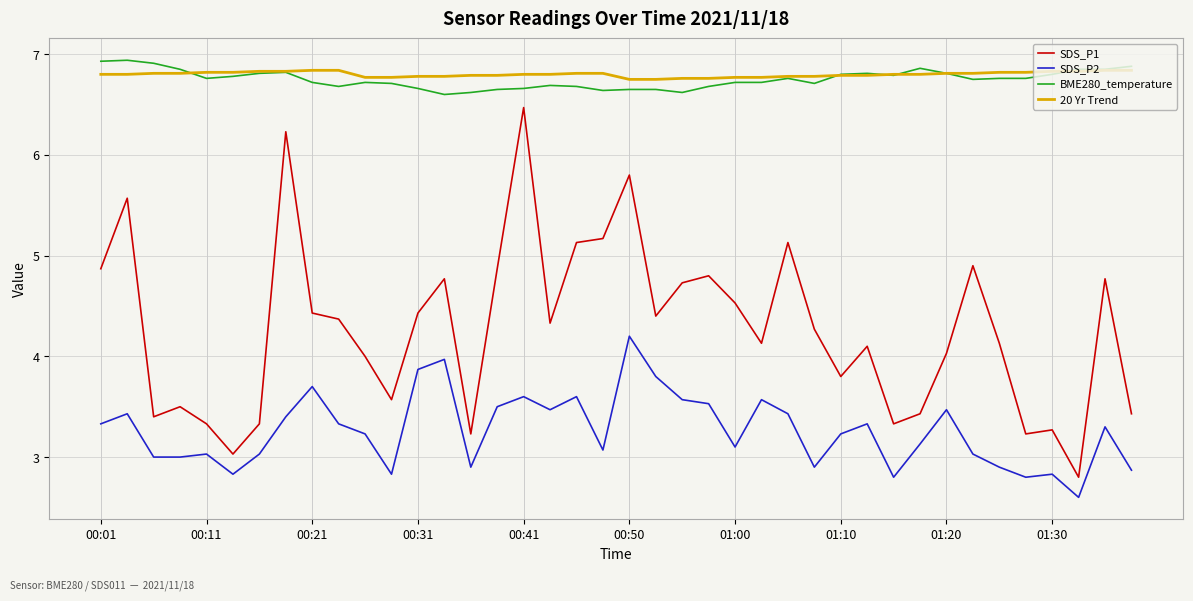

Count the number of data series in this chart.

4